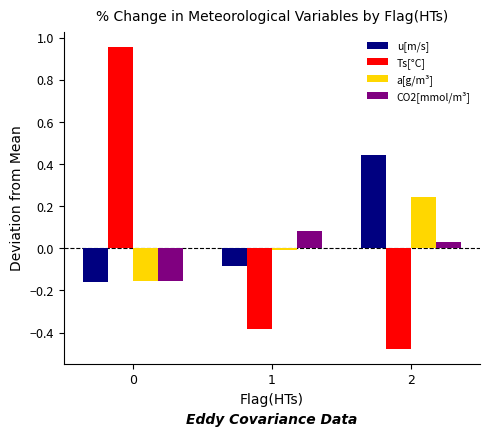

Rank the series at 1 from lowest to highest value.

Ts[°C], u[m/s], a[g/m³], CO2[mmol/m³]